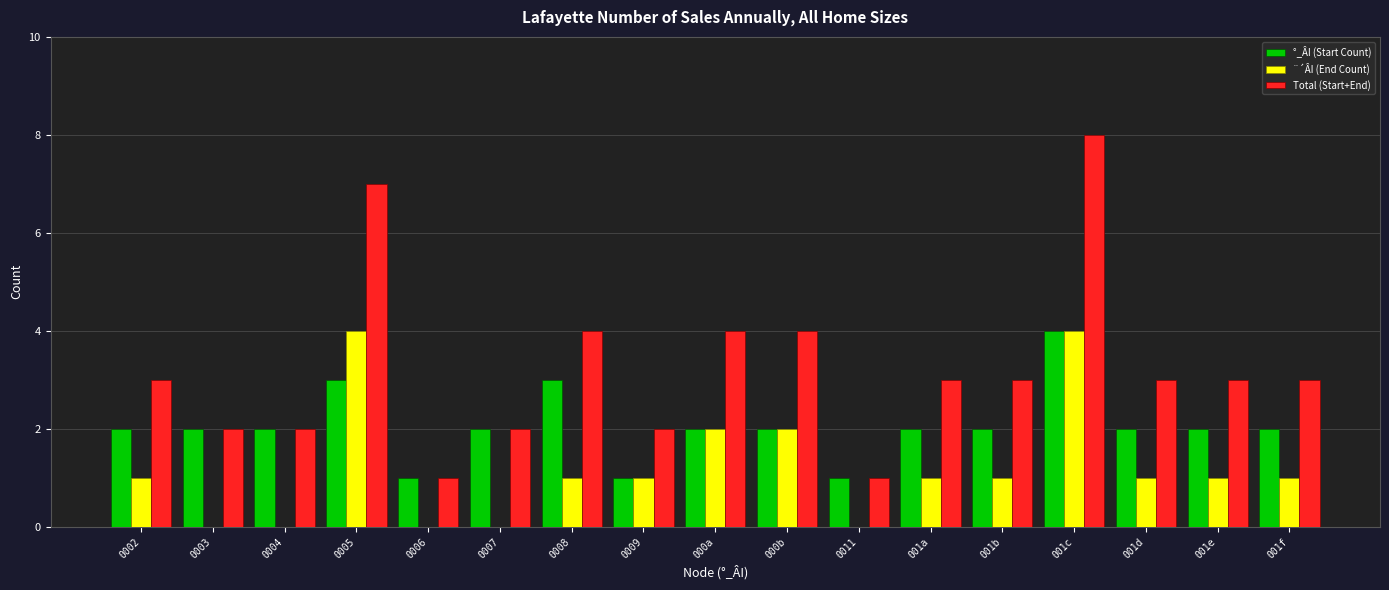

Is the value of ¨´ÂI (End Count) at 000a greater than the value of Total (Start+End) at 0008?

No